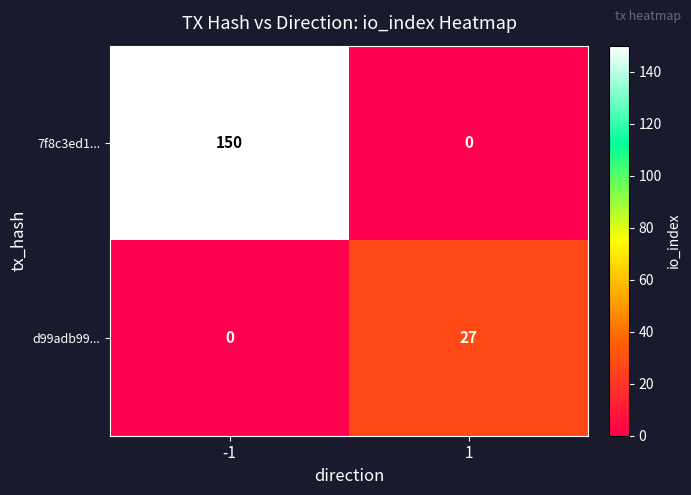

What is the average value of the 7f8c3ed1... series?

75